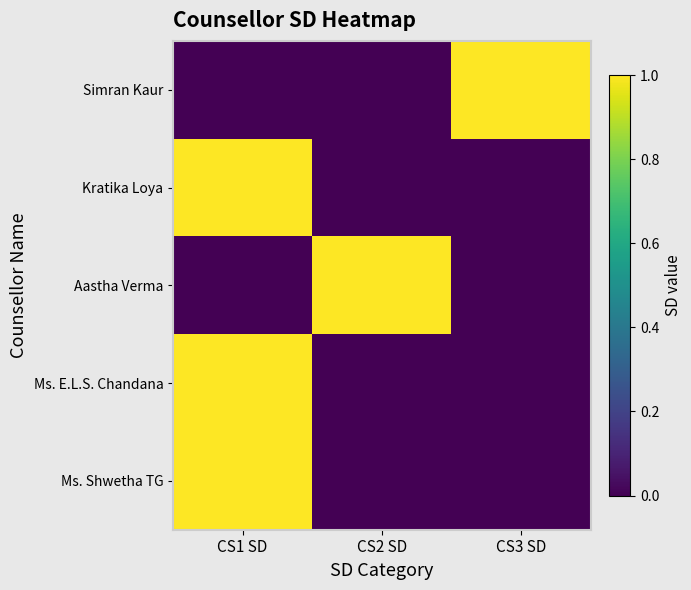

At CS3 SD, list the series in order from smallest to largest.

Kratika Loya, Aastha Verma, Ms. E.L.S. Chandana, Ms. Shwetha TG, Simran Kaur